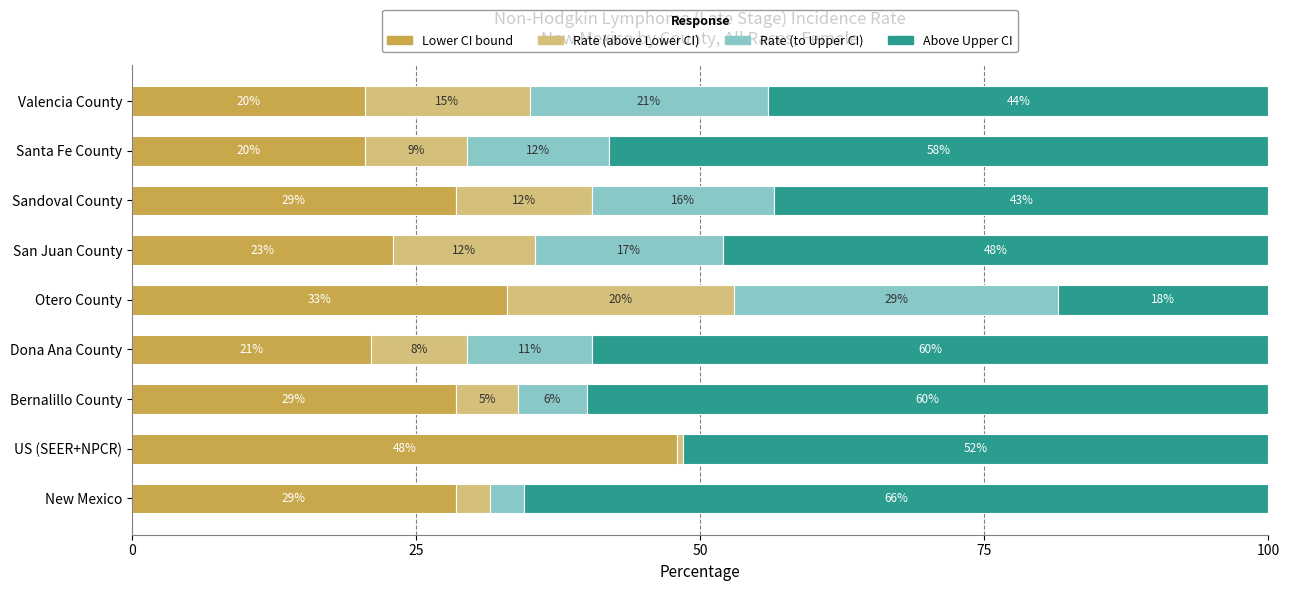

What is the total value across all series at US (SEER+NPCR)?

100.0